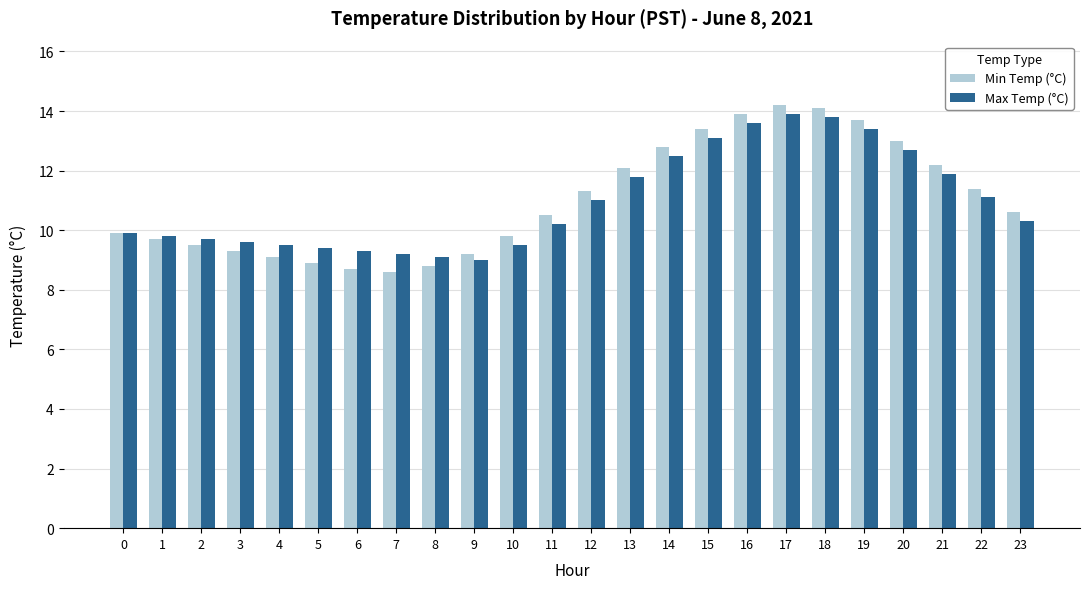

Is the value of Max Temp (°C) at 16 greater than the value of Min Temp (°C) at 8?

Yes